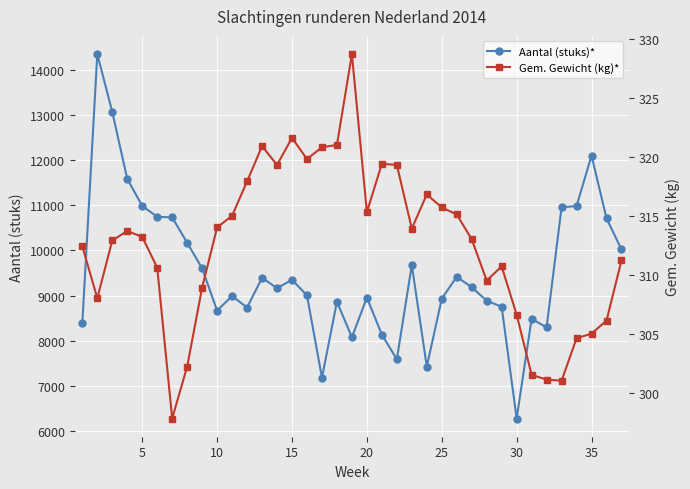

What is the lowest value of the Aantal (stuks)* series?

6271.9